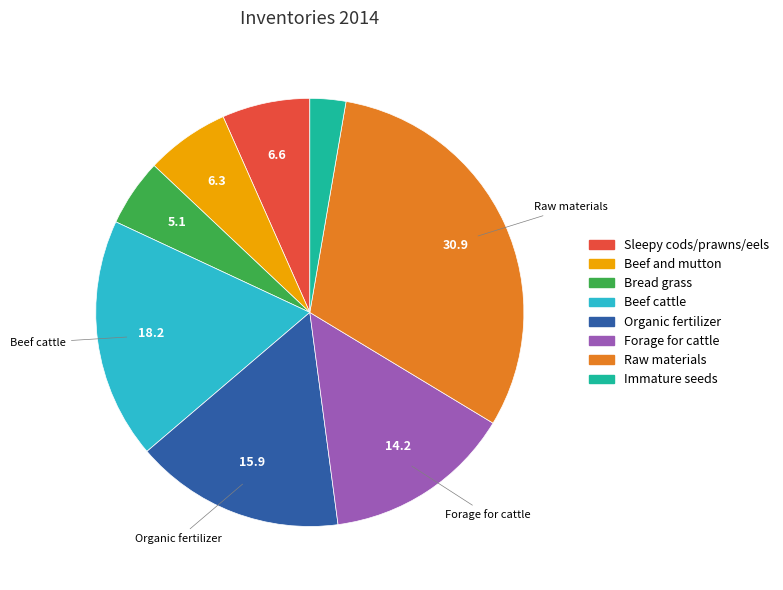

Is there any slice that represents more than half of the pie?

No